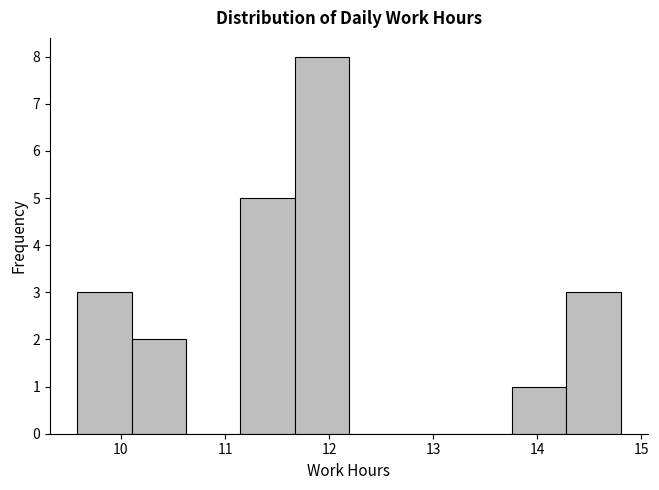

Reading left to right, list every bar in this chart as the range it spans on the x-axis followed by its height. Neither the bar edges nor the heights are printed on the chart, so give them approximately, as read against the axes.

9.6 to 10.1: 3
10.1 to 10.6: 2
10.6 to 11.1: 0
11.1 to 11.7: 5
11.7 to 12.2: 8
12.2 to 12.7: 0
12.7 to 13.2: 0
13.2 to 13.8: 0
13.8 to 14.3: 1
14.3 to 14.8: 3